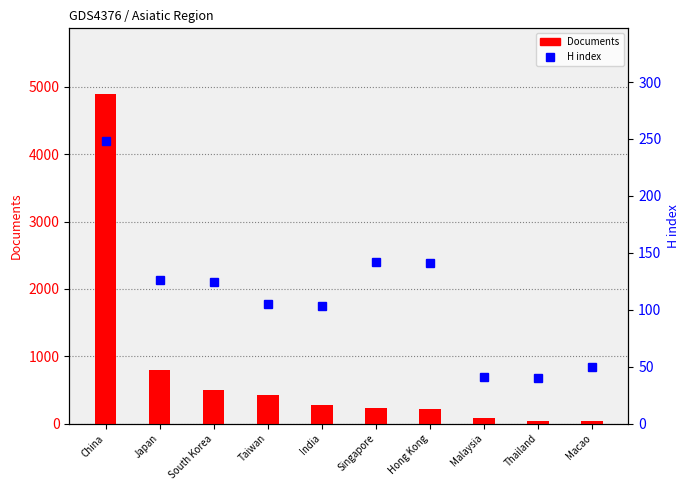

What is the approximate value of H index at Macao?

50